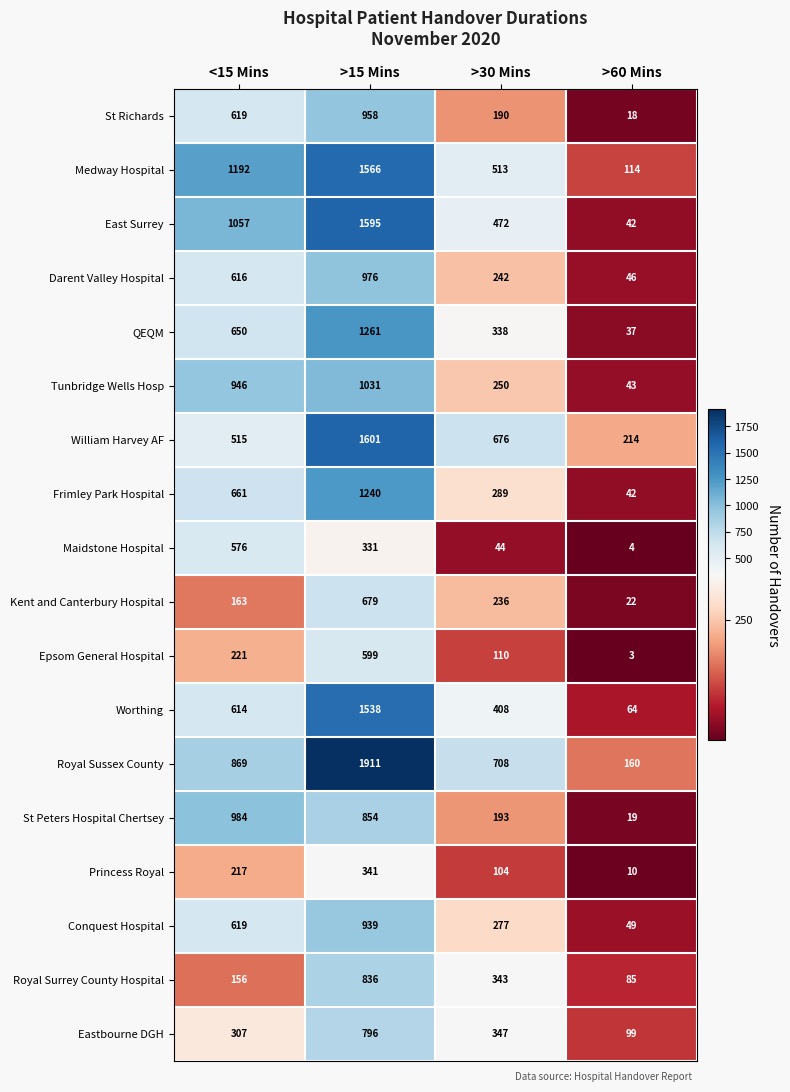

Which series has the widest spread of values?

Royal Sussex County